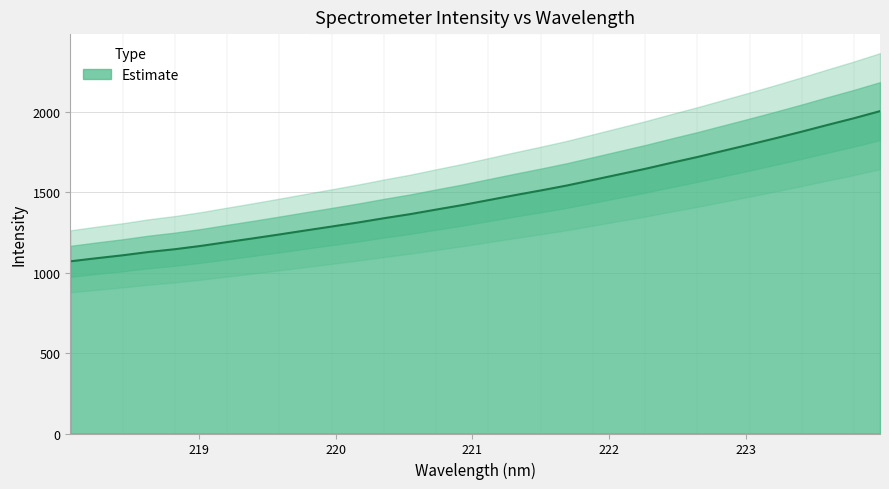

At which label is the value closest to 1535?

221.6902